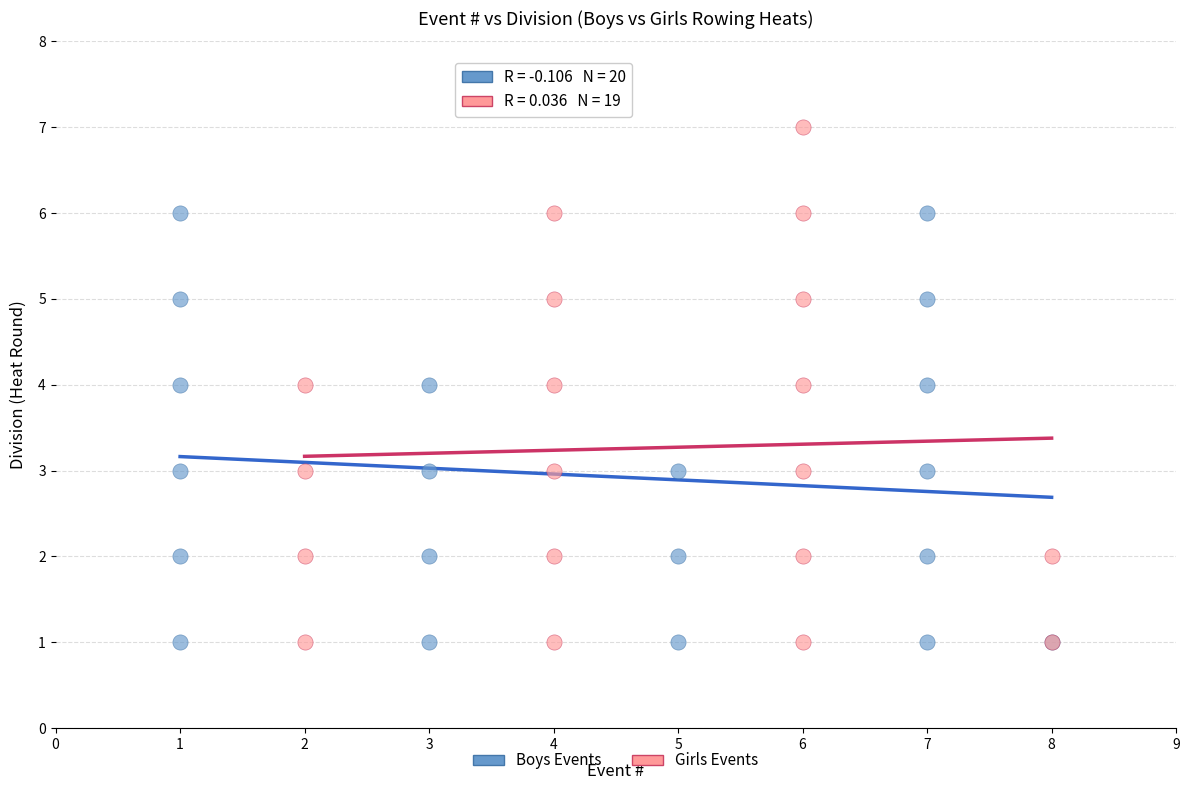

Which series contains the highest Y value?

Girls Events